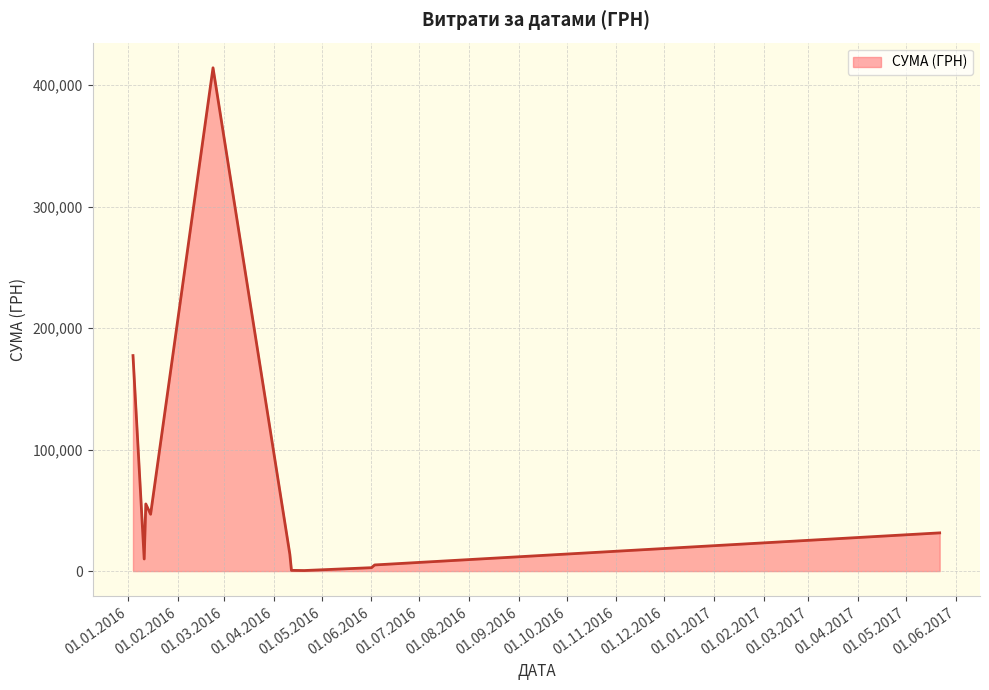

What is the difference between the maximum and minimum values?

413709.2